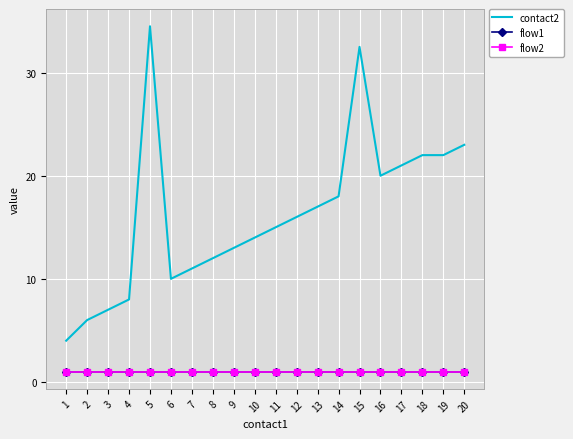

Count the number of categories in the chart.

20